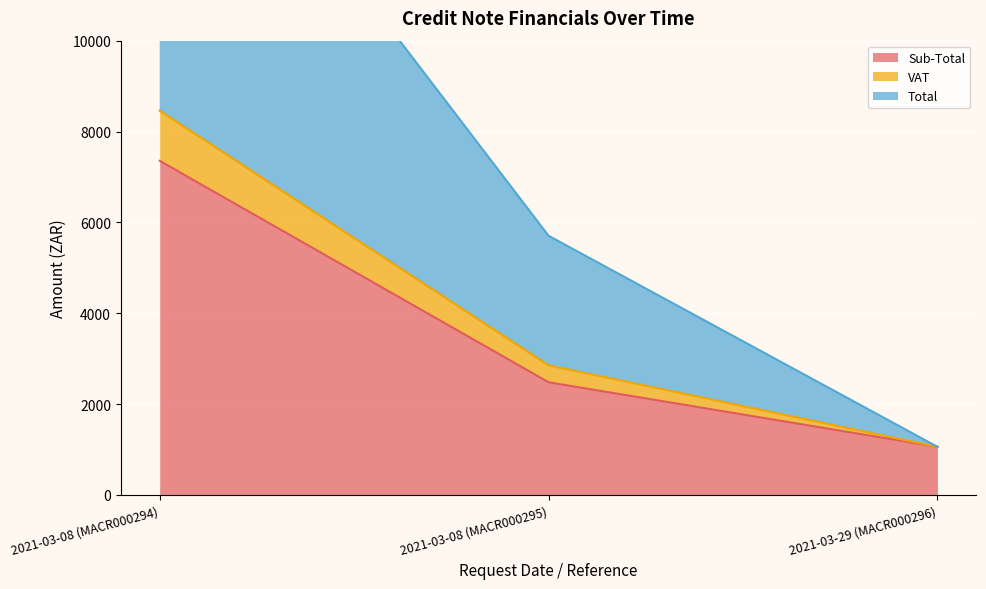

What is the difference between the maximum and minimum values in the Sub-Total series?

6295.6